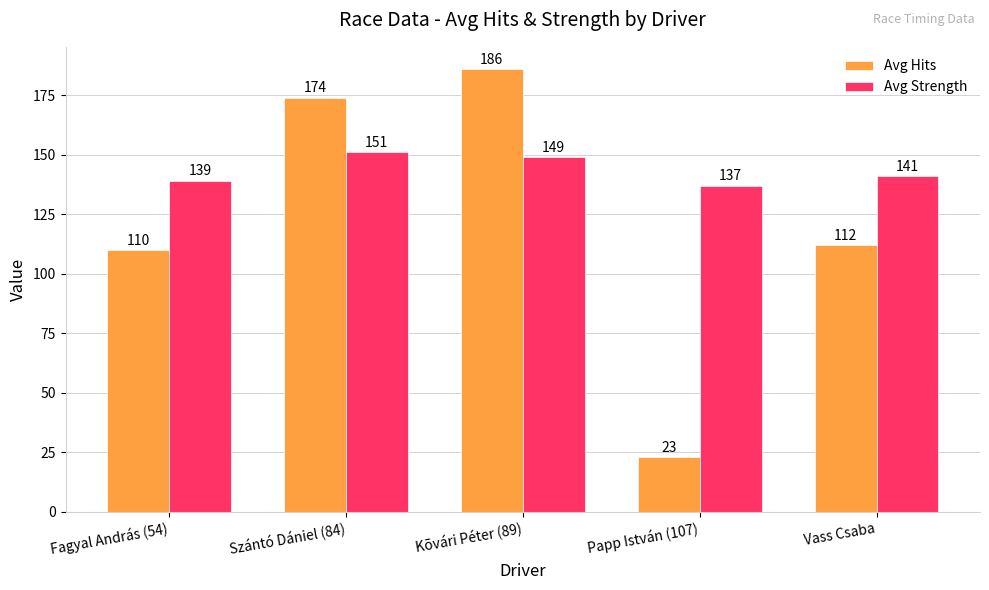

What is the average value of the Avg Strength series?

143